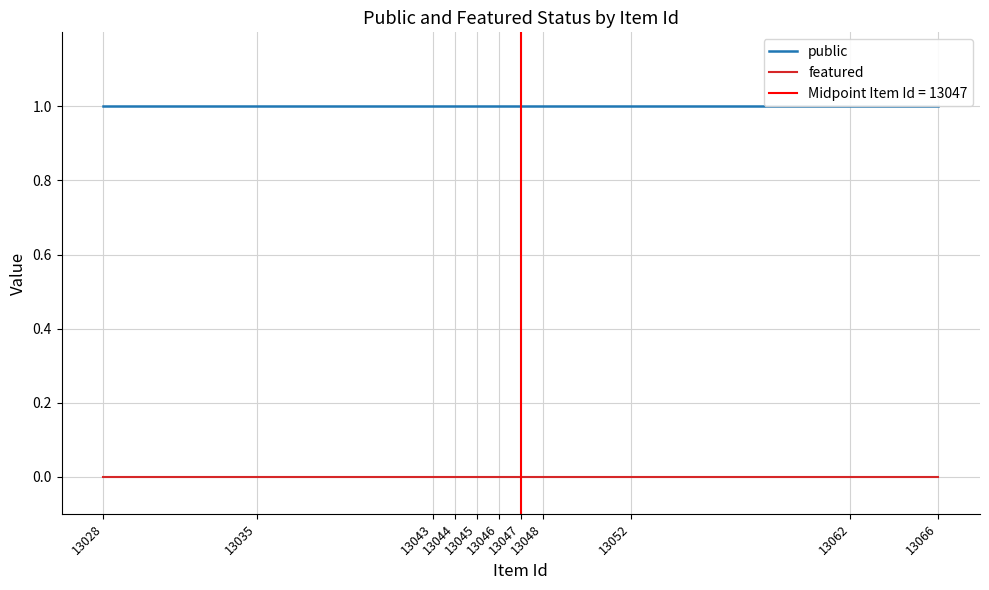

Which category has the highest value in the featured series?

13066